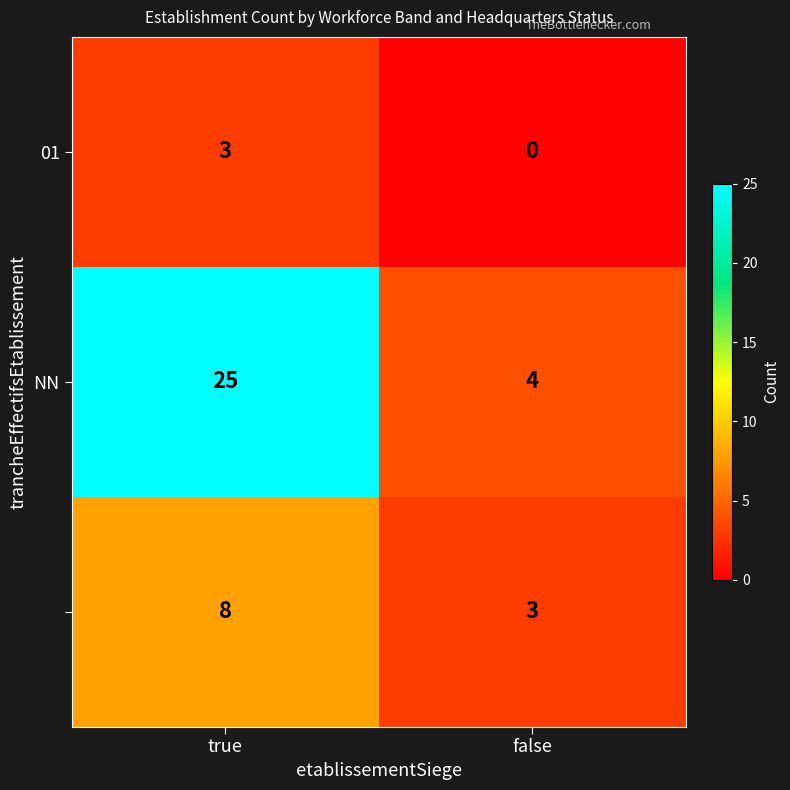

Which category has the lowest value across all series?

false